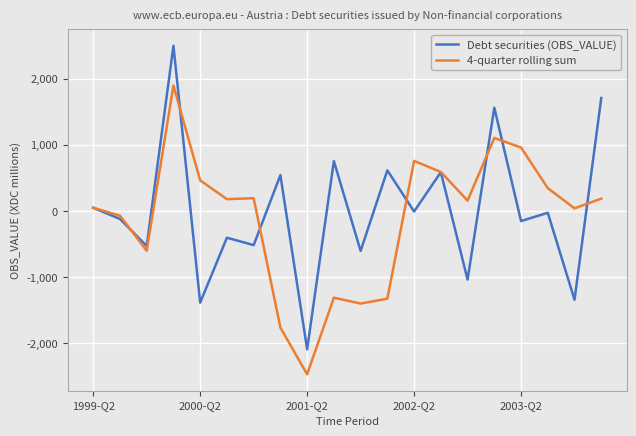

Rank the series by their maximum value, from lowest to highest.

4-quarter rolling sum, Debt securities (OBS_VALUE)